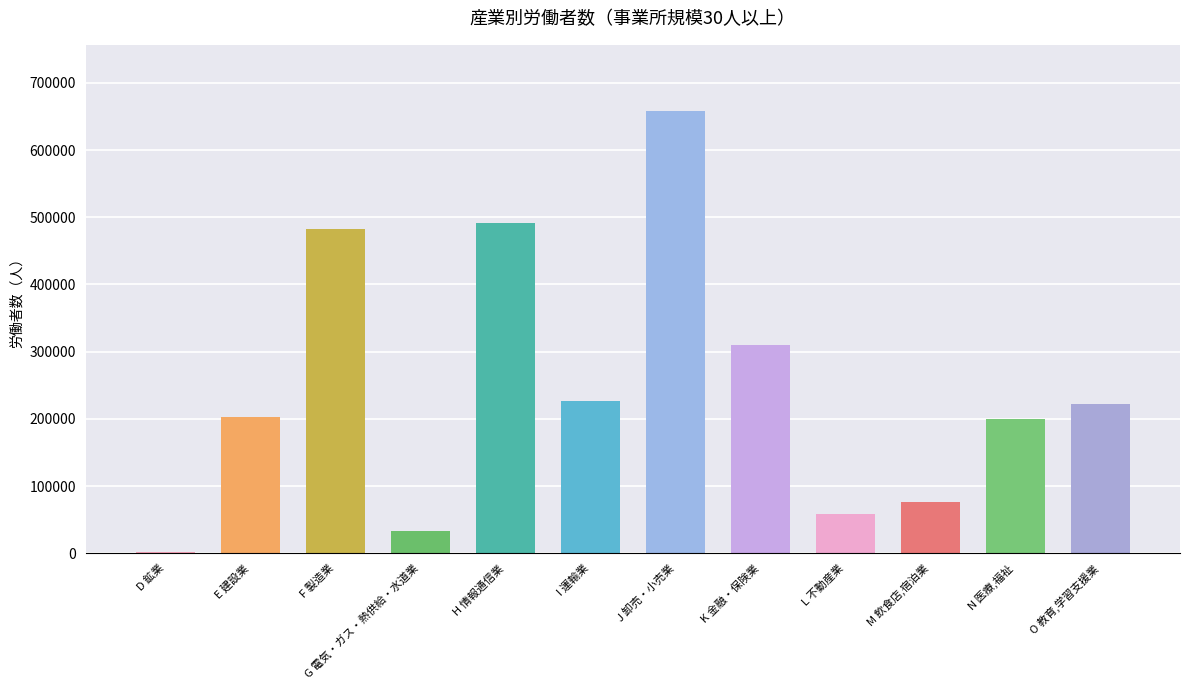

How many categories are shown in the chart?

12